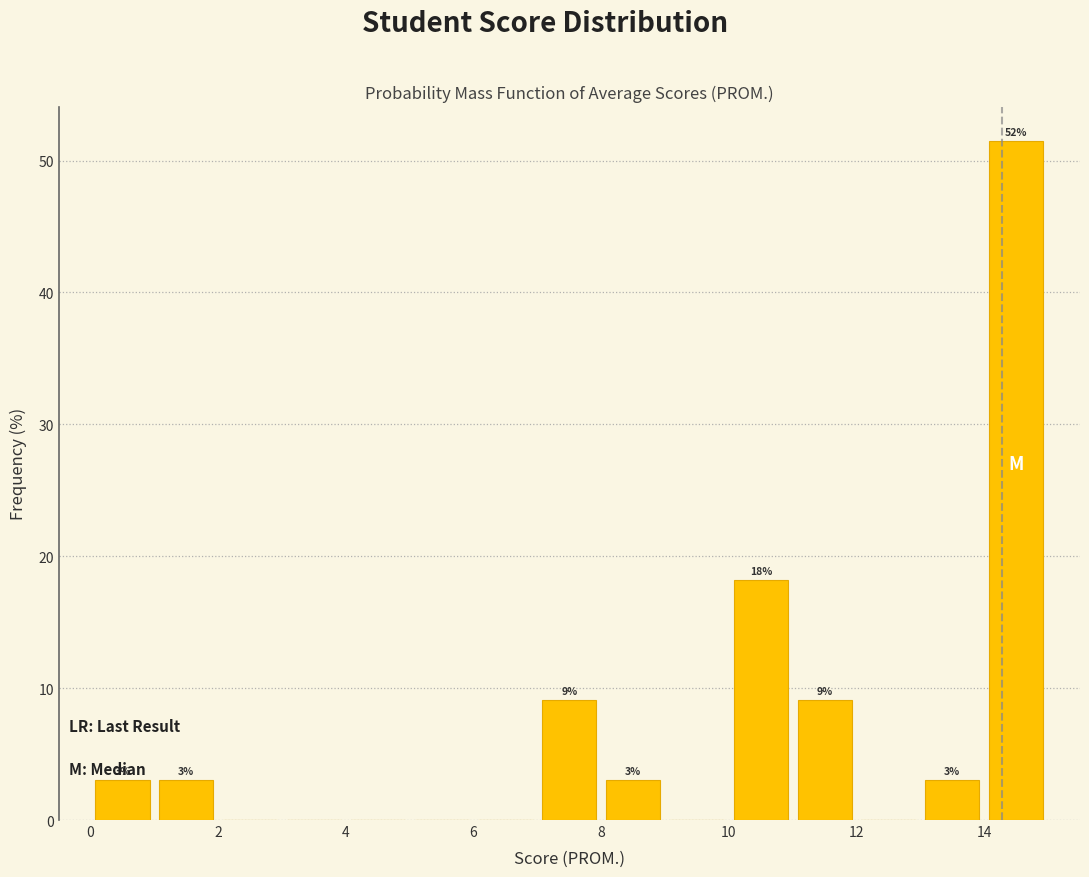

Which range on the x-axis has the tallest bar?

14 to 15